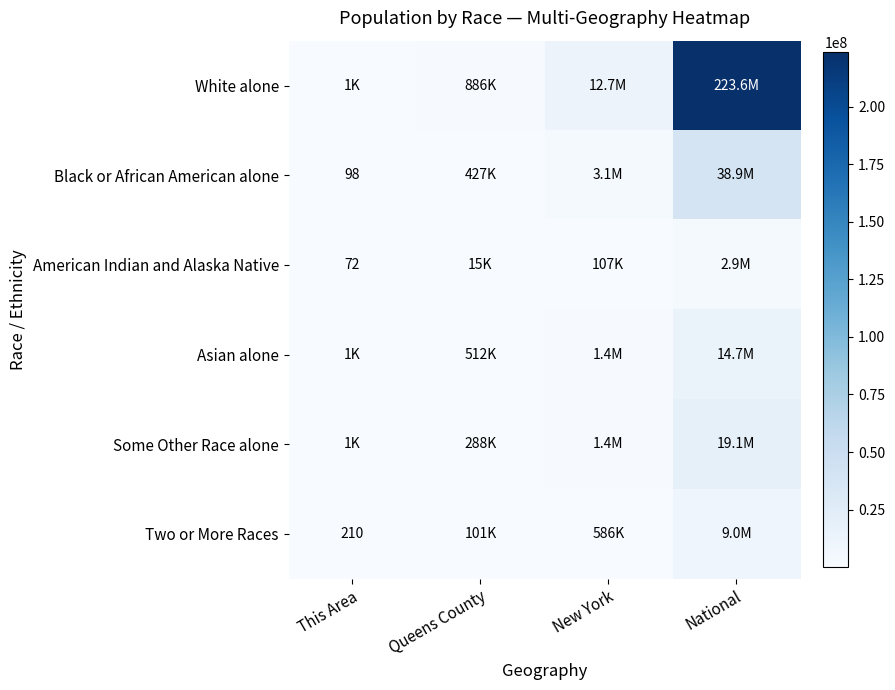

True or false: American Indian and Alaska Native has a value of 45 at This Area.

False